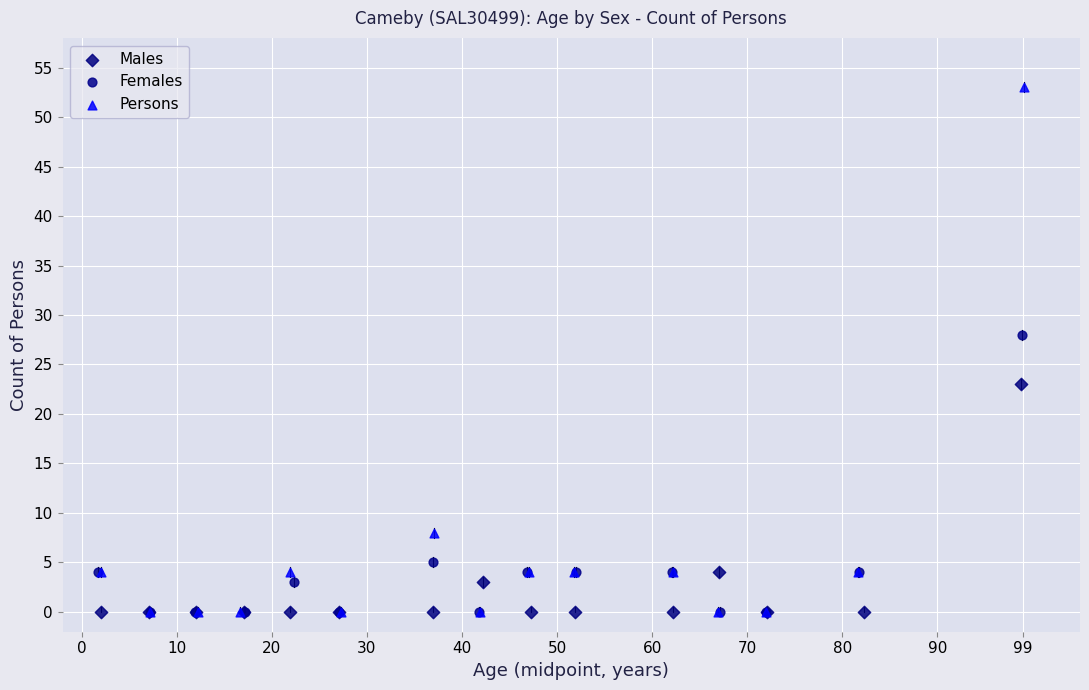

What are all the series names shown in the legend?

Males, Females, Persons